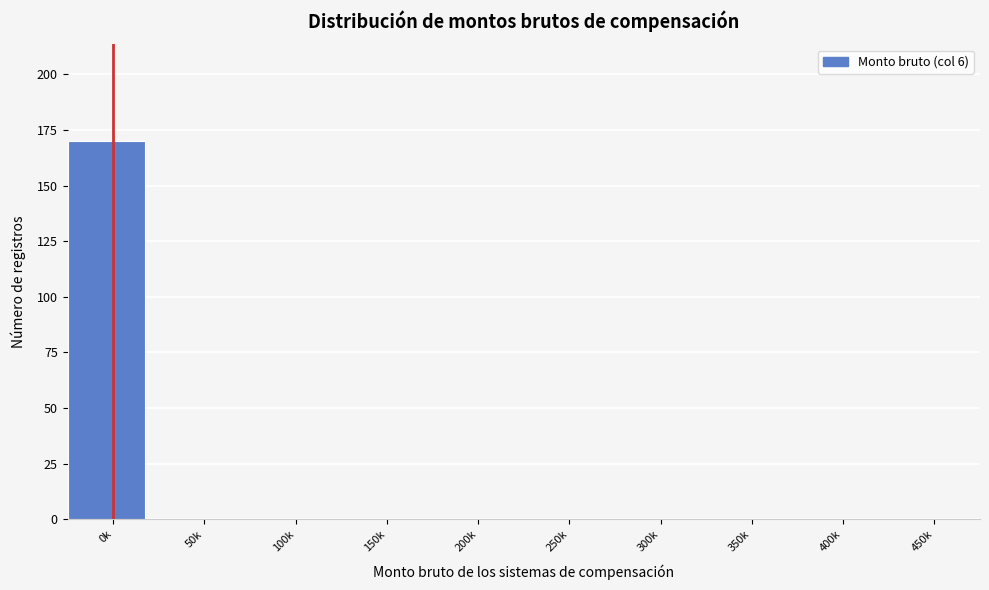

Reading left to right, list all the values displayed in this chart.

0k=170	50k=0	100k=0	150k=0	200k=0	250k=0	300k=0	350k=0	400k=0	450k=0